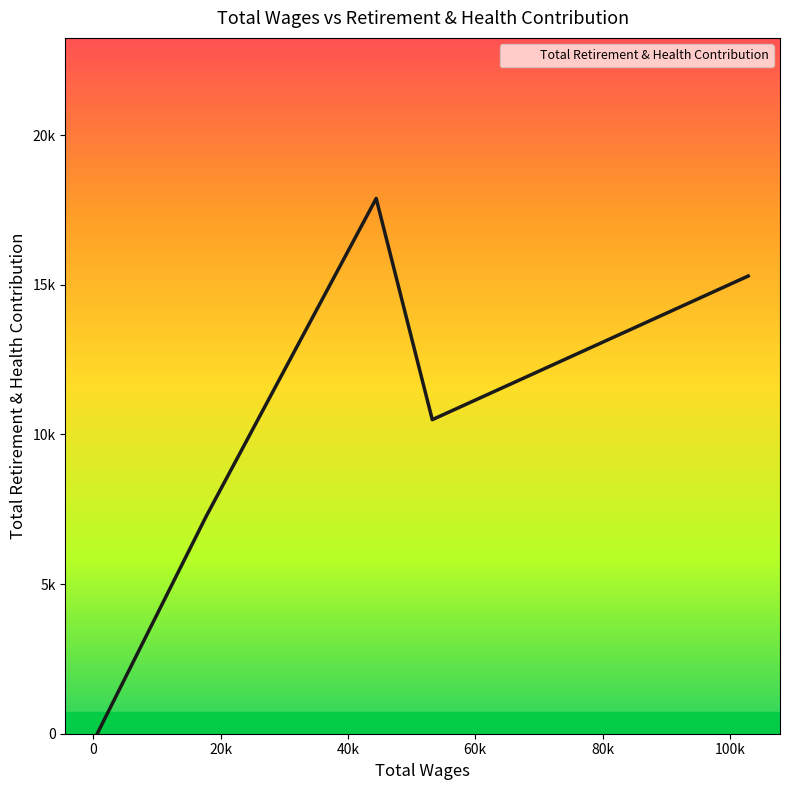

What is the maximum value shown in the chart?

17885